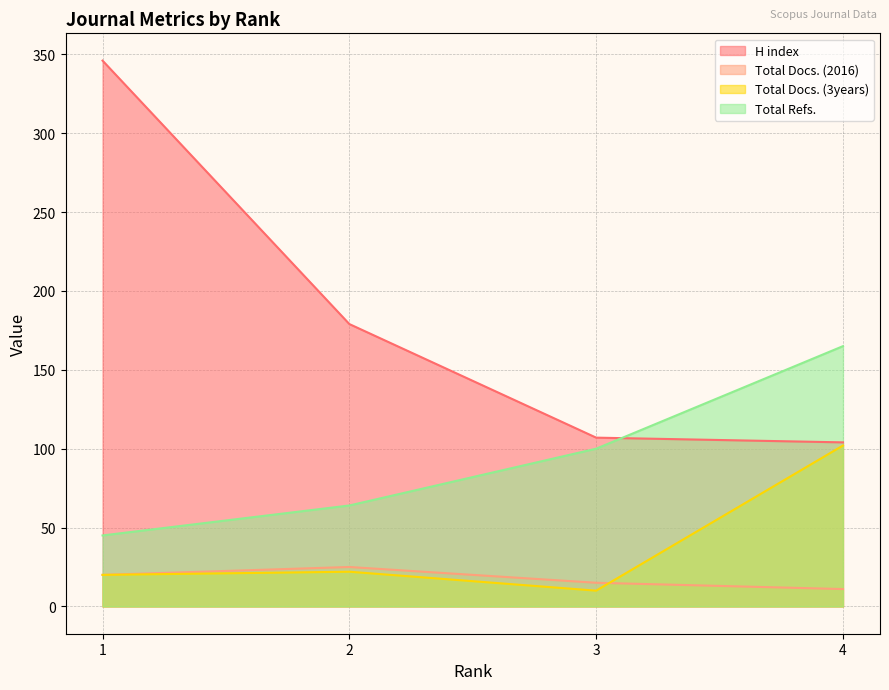

At which label does Total Docs. (3years) first exceed 22?

4